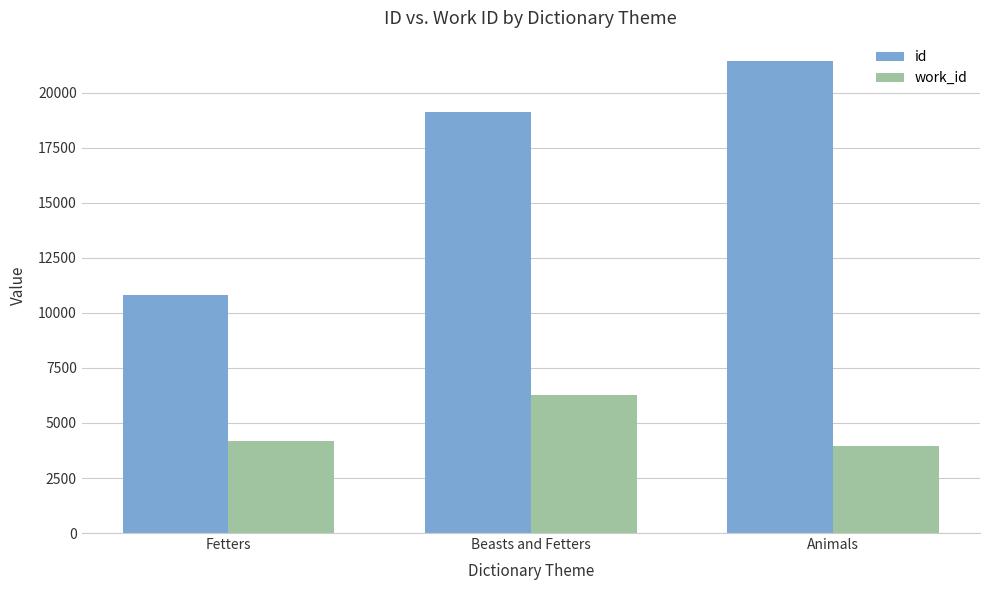

Between Fetters and Animals, which series saw the biggest shift?

id